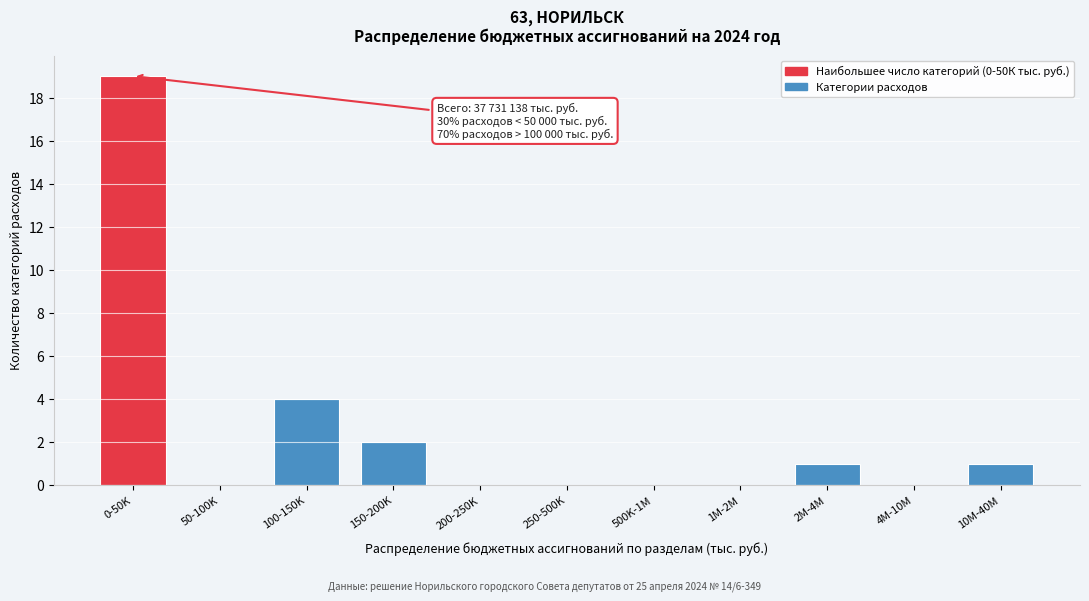

Reading right to left, what are all the values shown in this chart?

10M-40M=1	4M-10M=0	2M-4M=1	1M-2M=0	500K-1M=0	250-500K=0	200-250K=0	150-200K=2	100-150K=4	50-100K=0	0-50K=19